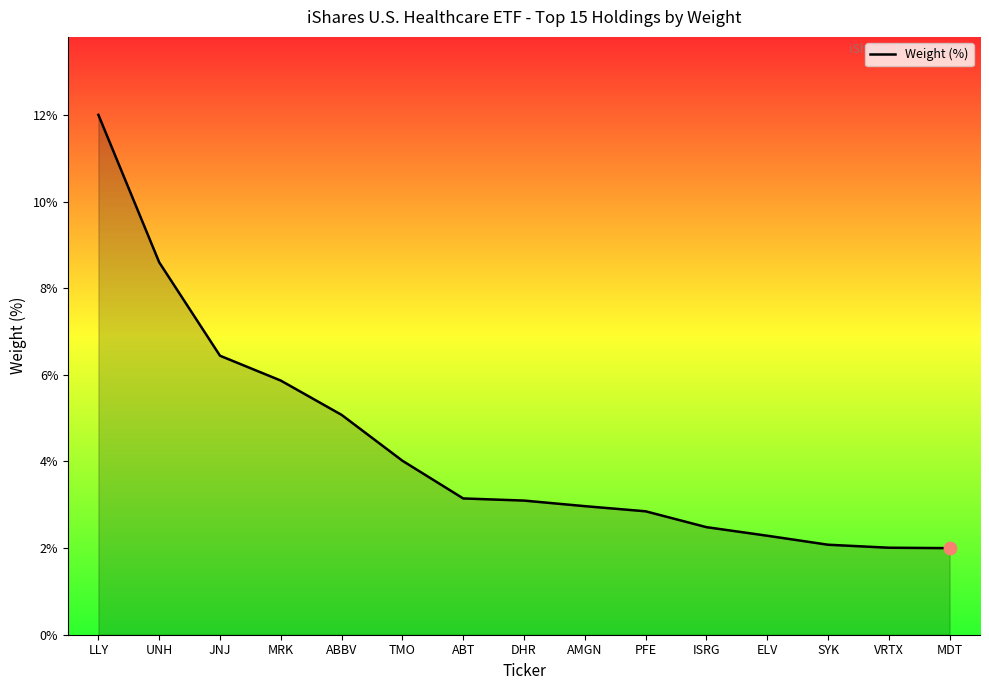

What is the ratio of the value at TMO to the value at PFE?

1.4